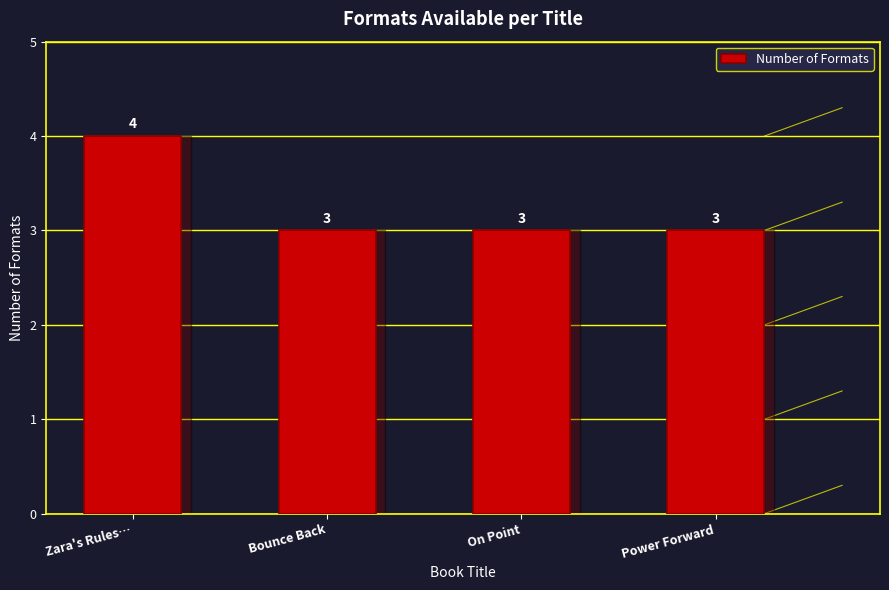

The value at Bounce Back is 4. True or false?

False